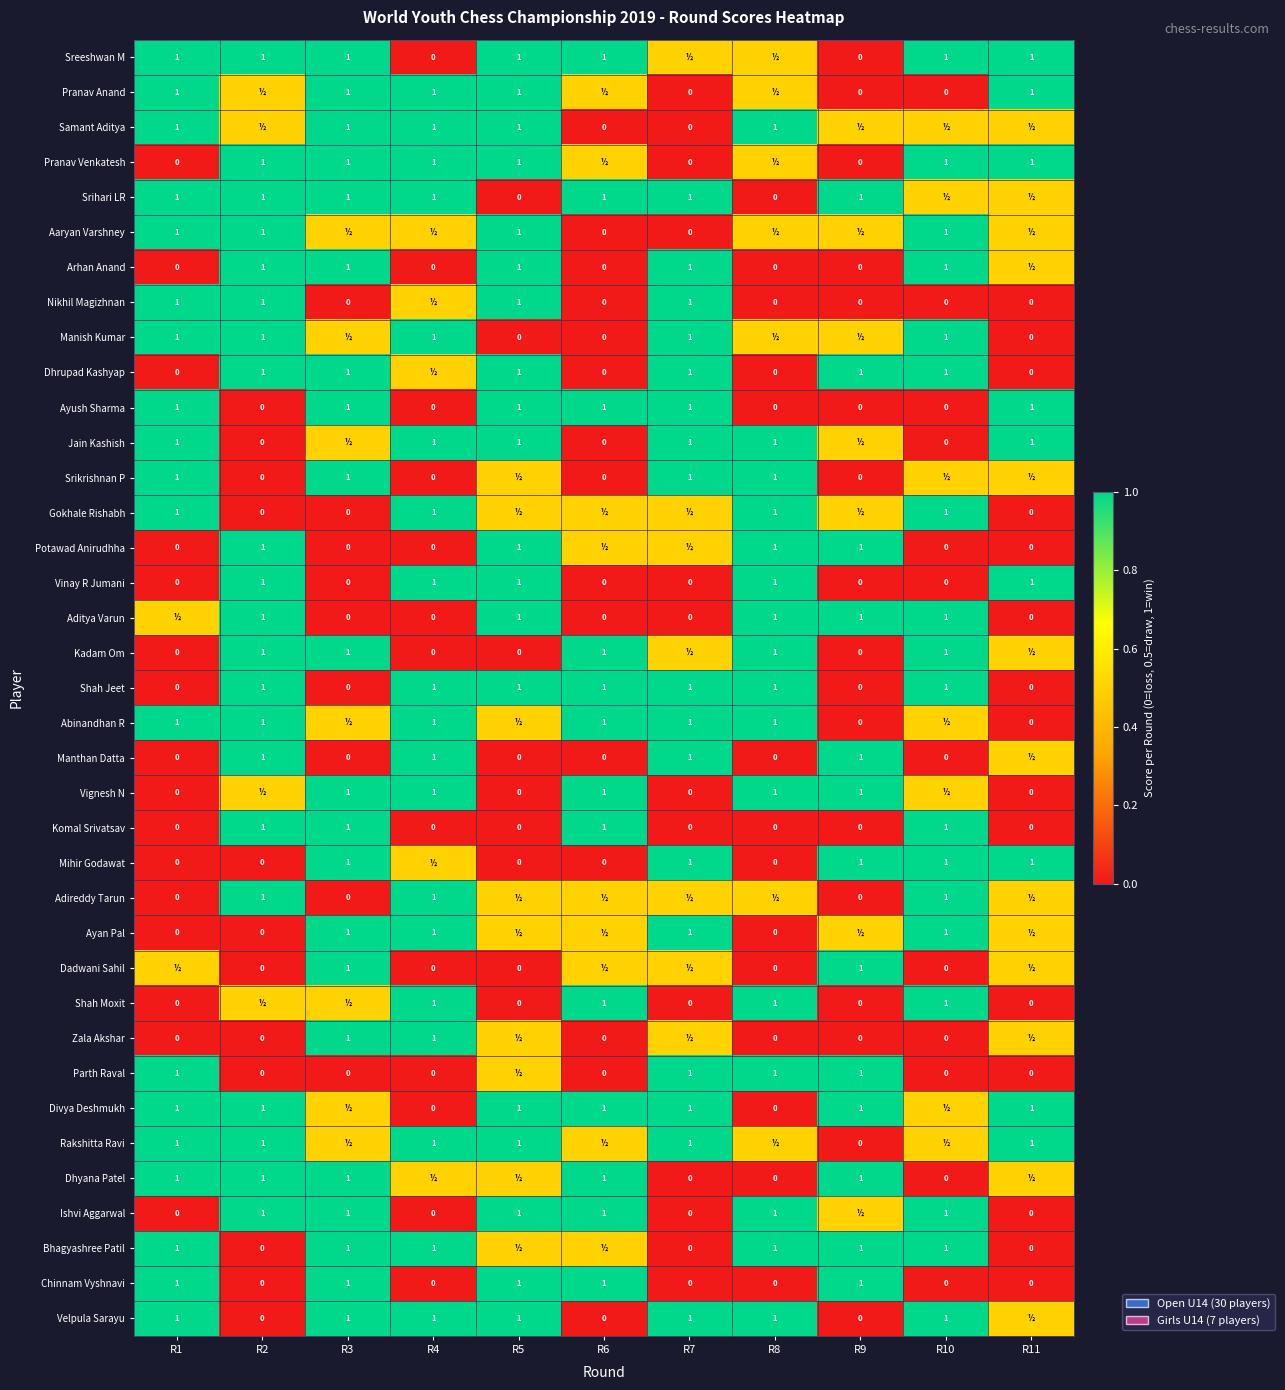

How many values in Chinnam Vyshnavi are above zero?

5